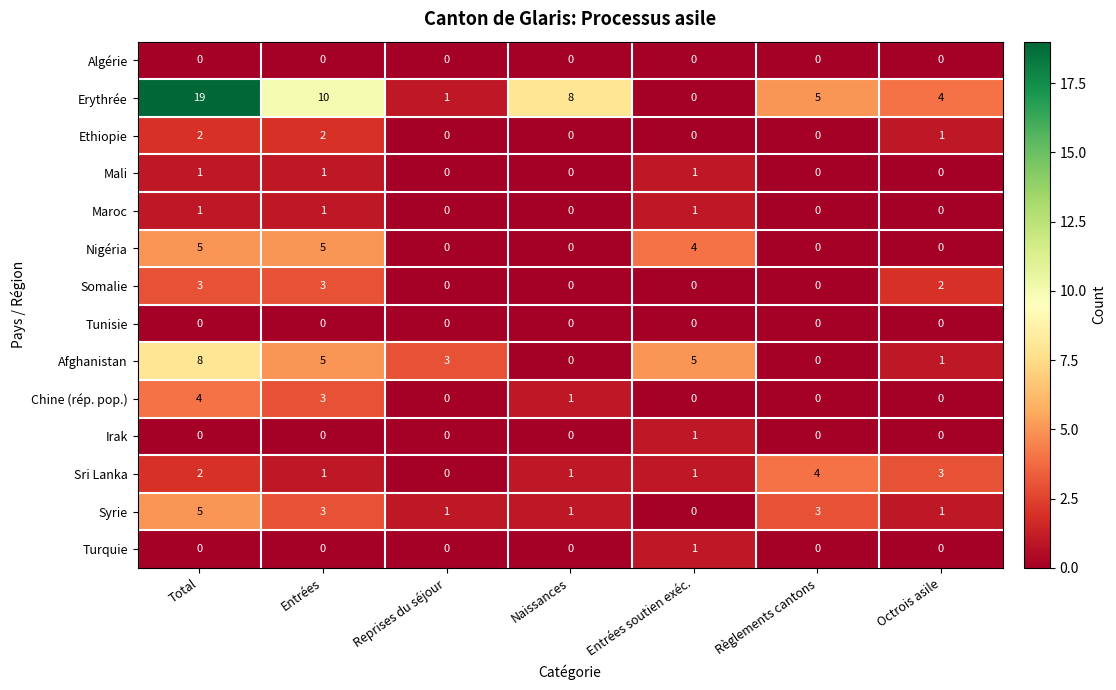

The Mali series shows 0 at Règlements cantons. True or false?

True